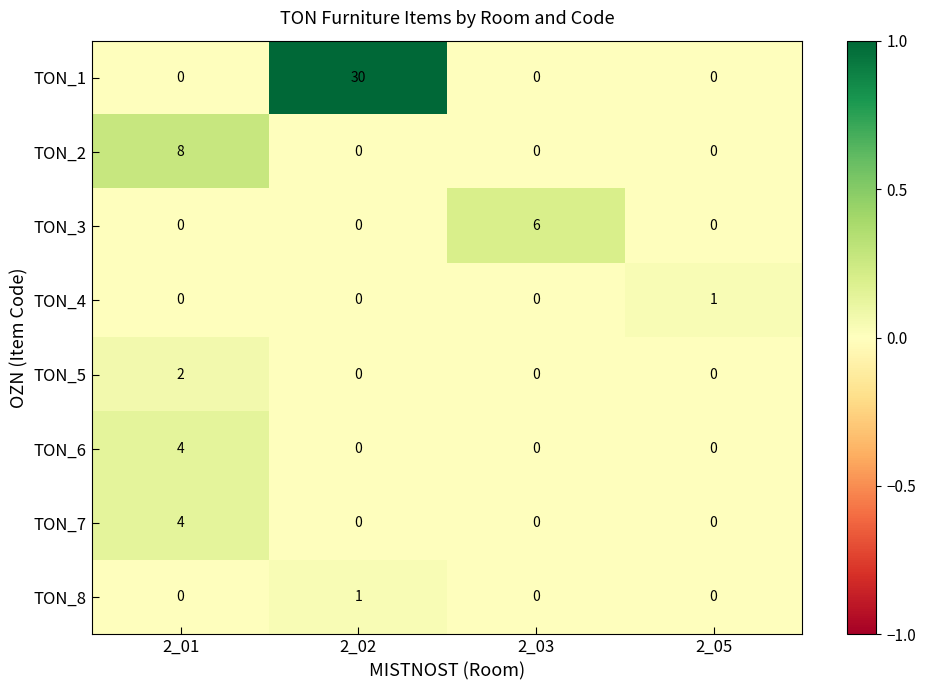

True or false: TON_6 has a value of 3 at 2_01.

False